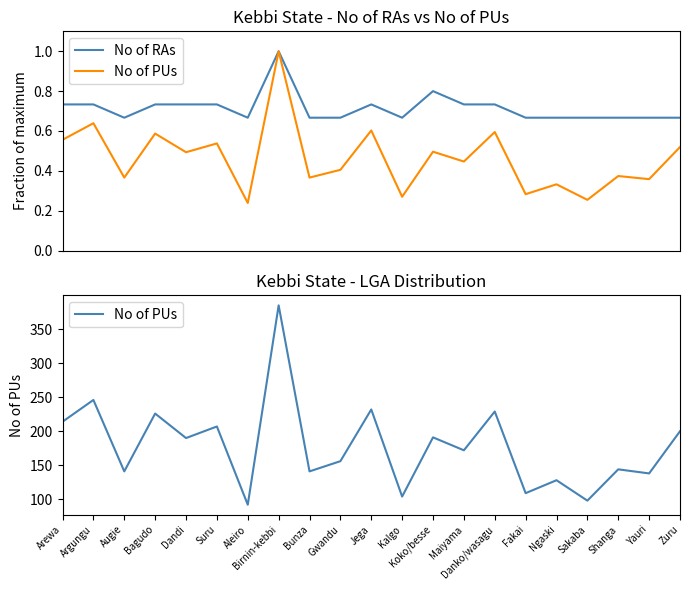

List the series in order of their peak value, lowest first.

No of RAs, No of PUs